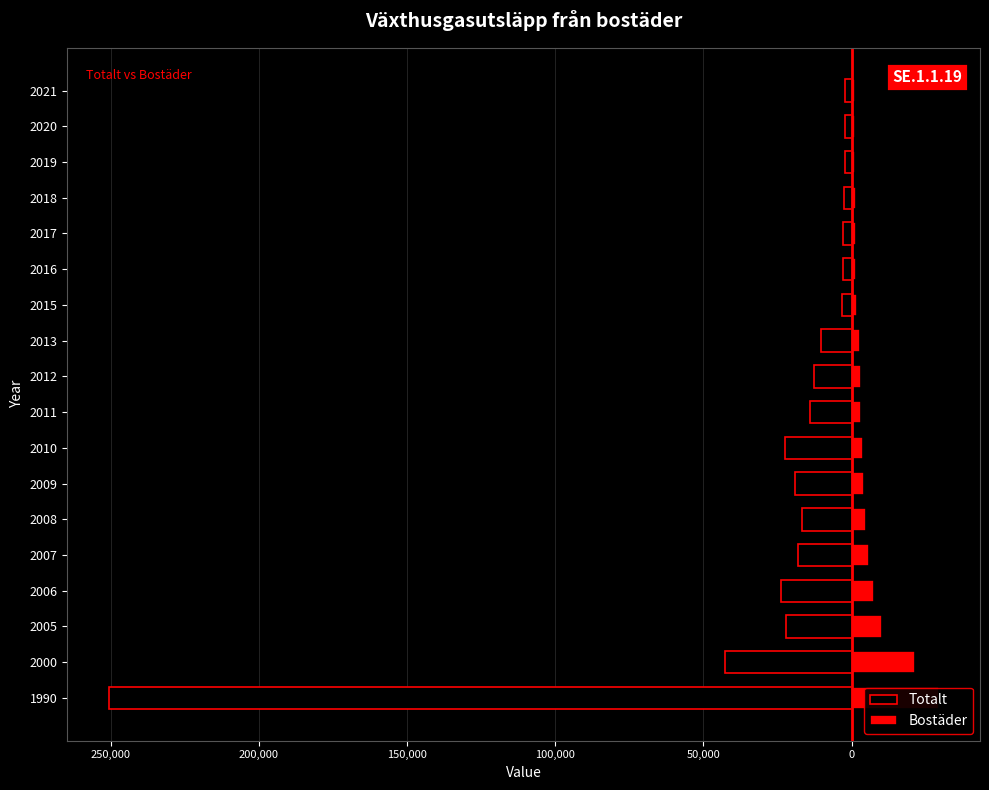

Is it true that Totalt equals -2914.0 at 2016?

True